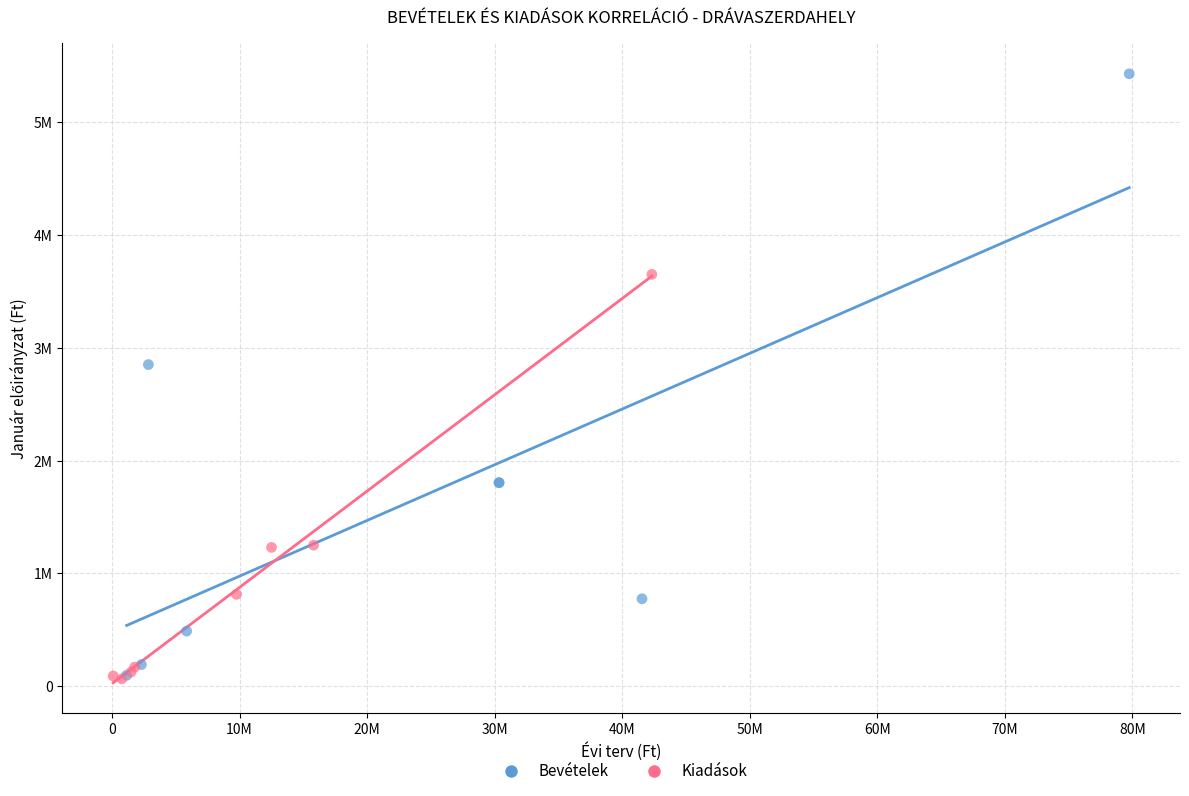

What are all the series names shown in the legend?

Bevételek, Kiadások